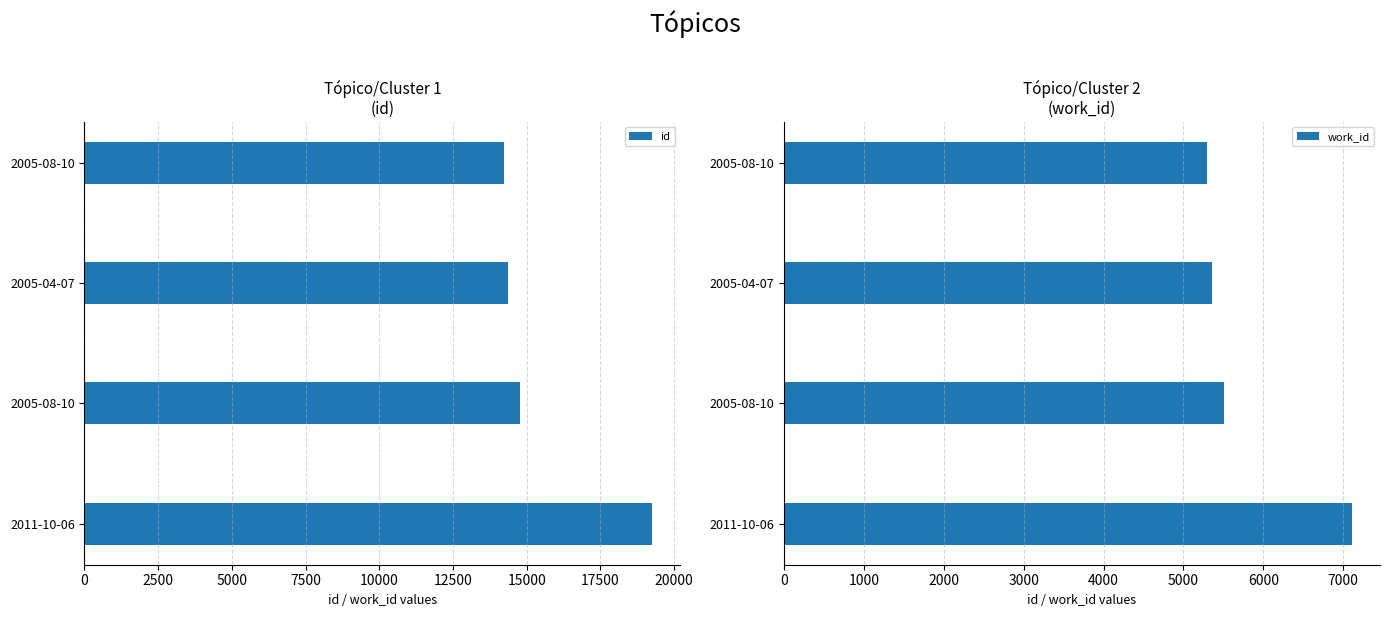

What is the difference between the maximum and minimum values in the id series?

5032